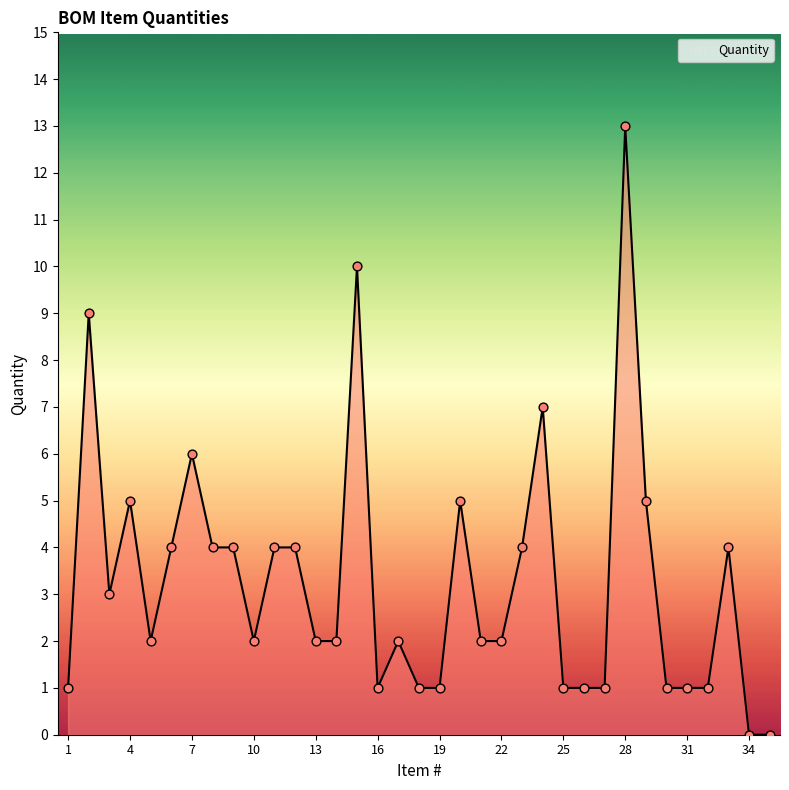

What is the difference between the maximum and minimum values?

13